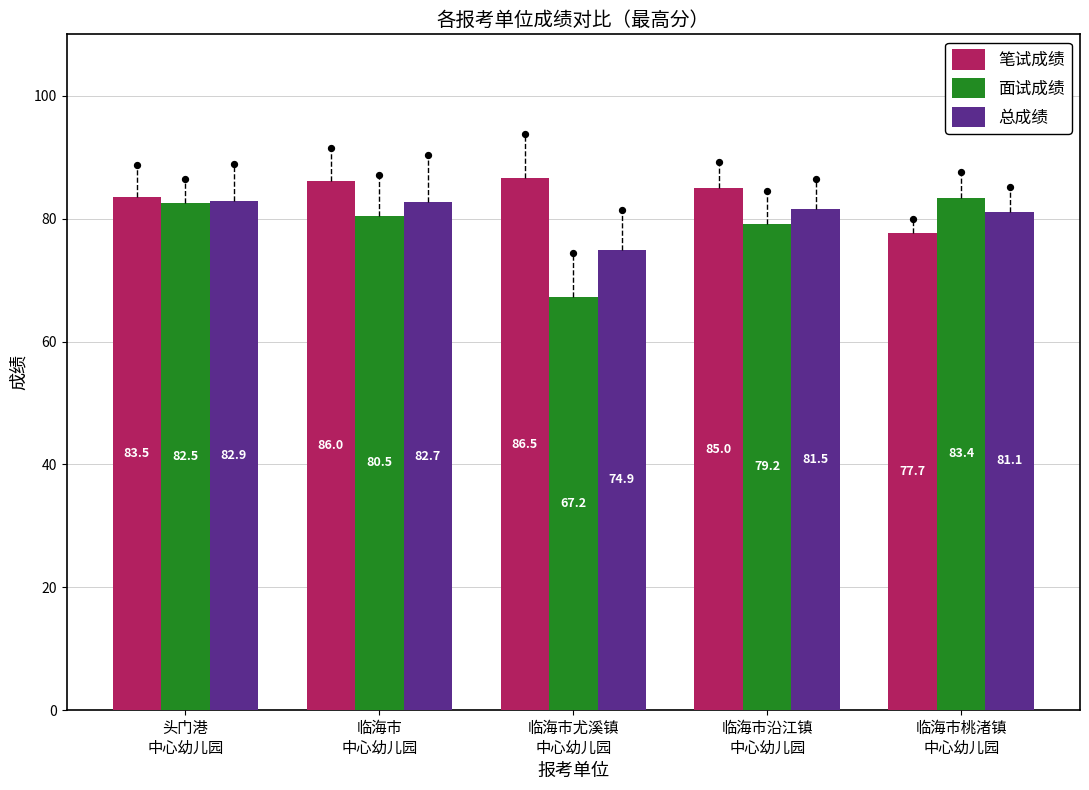

Which series contains the lowest Y value?

面试成绩